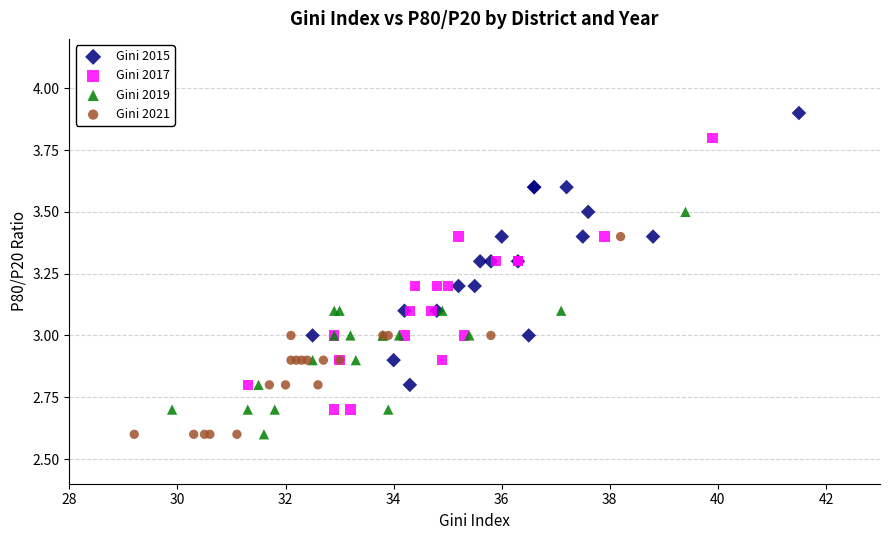

Which series reaches the maximum Y coordinate?

Gini 2015